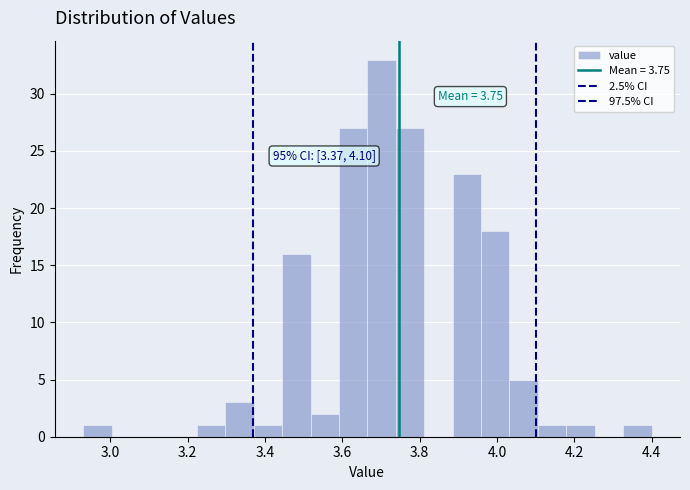

Read against the x-axis, roughly where is the centre of the tallest bar?

3.70